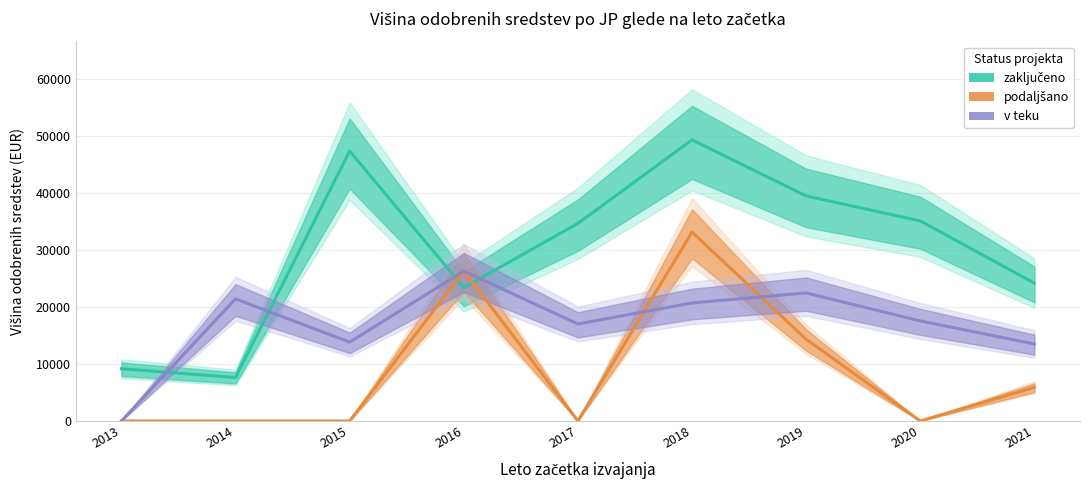

List the labels in order of zaključeno value, largest first.

2018, 2015, 2019, 2020, 2017, 2021, 2016, 2013, 2014